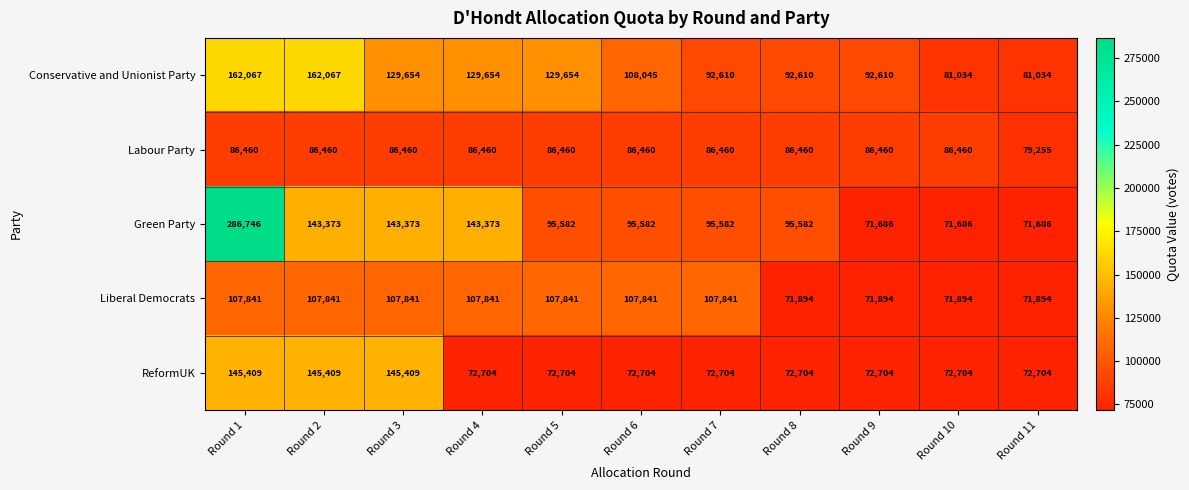

Which series has the largest total across all categories?

Green Party